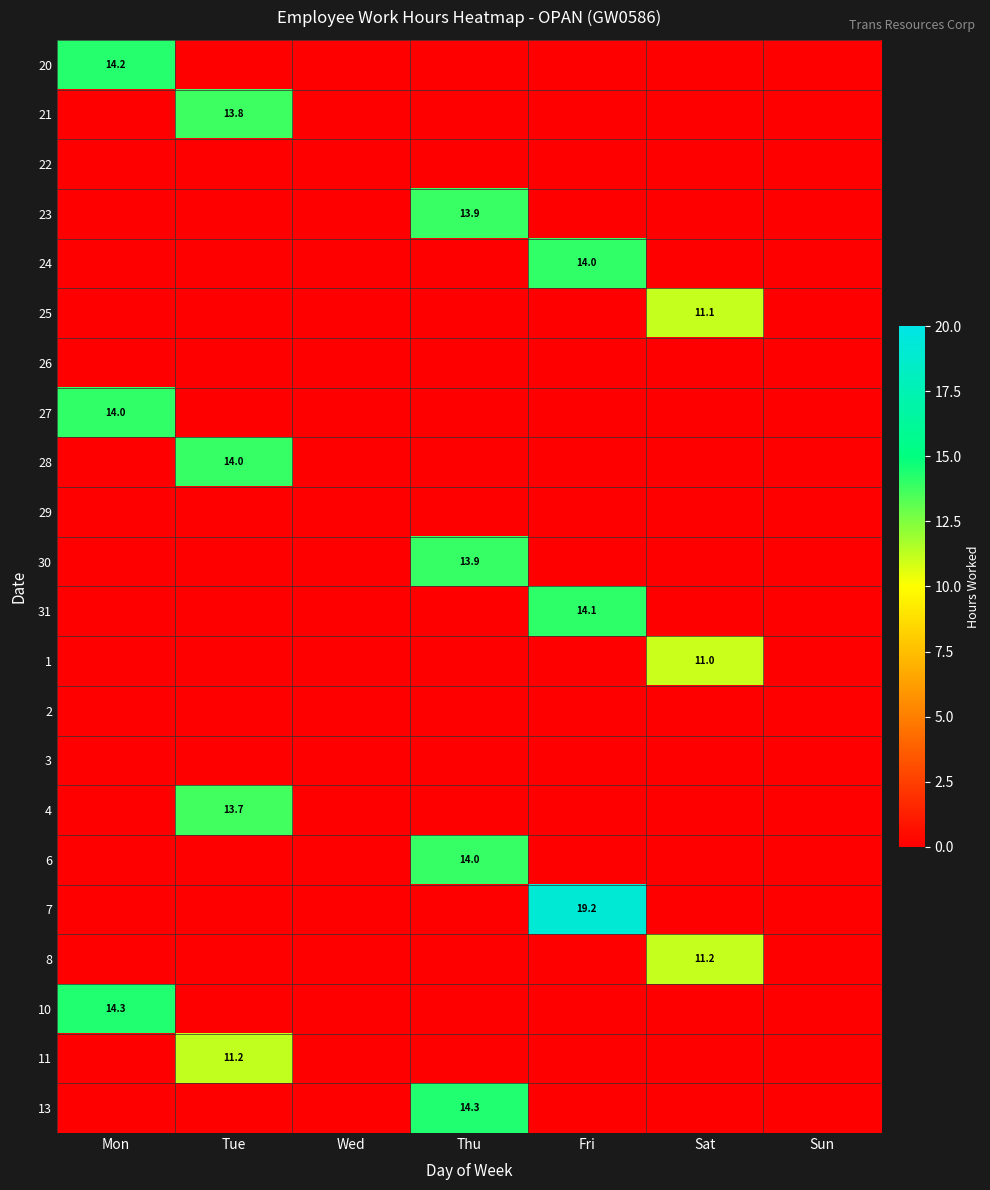

True or false: 1 has a value of 11.0 at Sat.

True